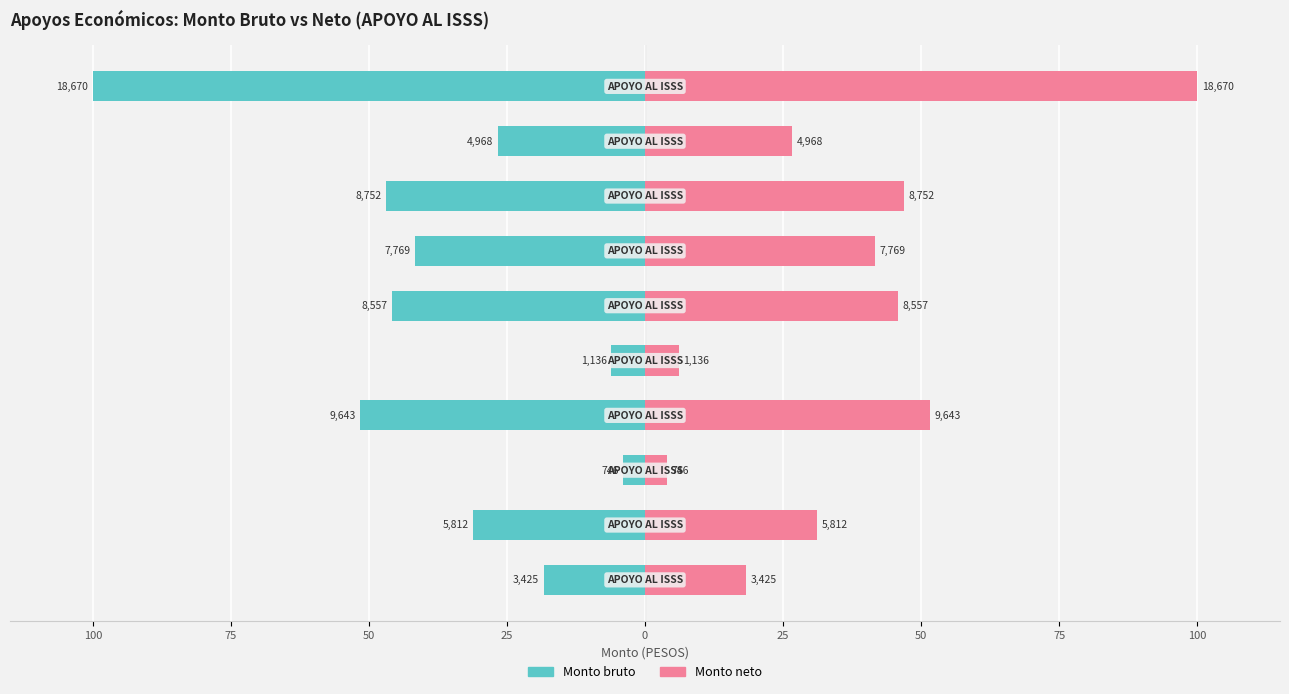

At how many categories does at least one series exceed -12?

10